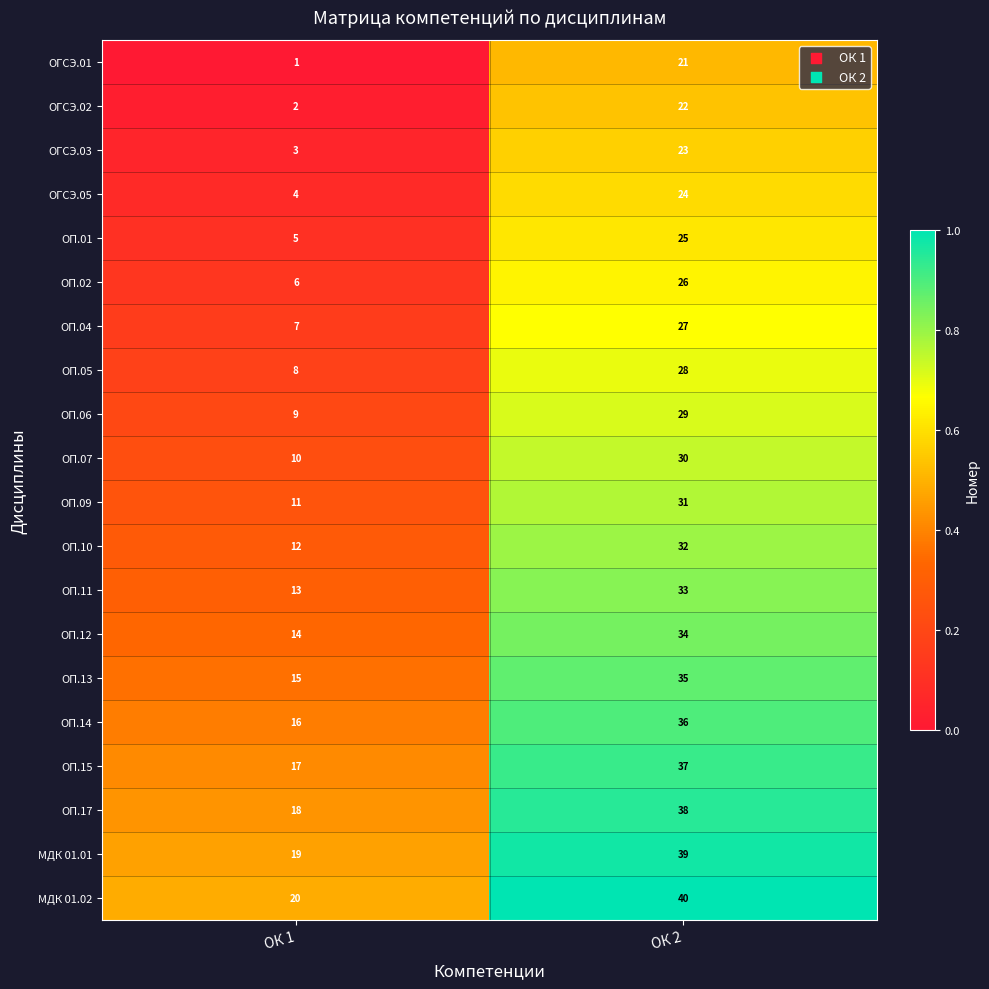

What is the difference between the ОП.04 values at ОК 2 and ОК 1?

20